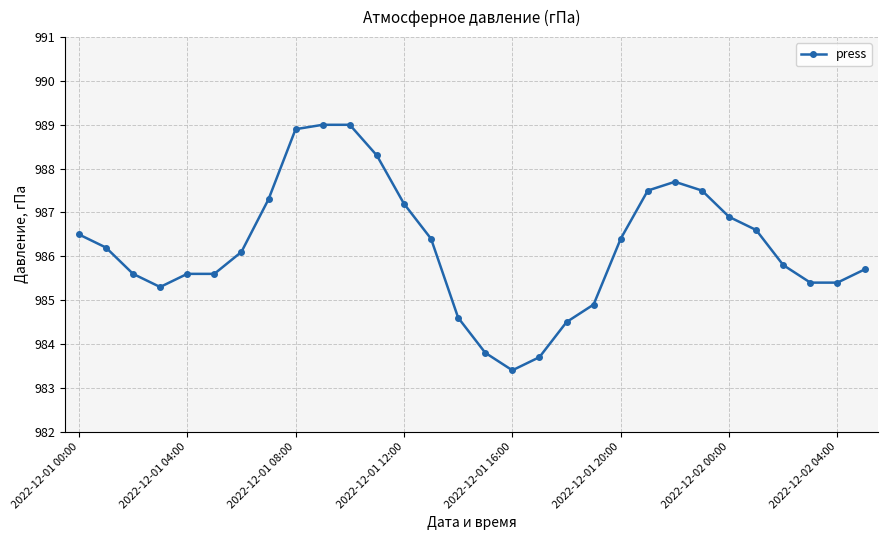

What is the difference between the maximum and second lowest values?

5.3